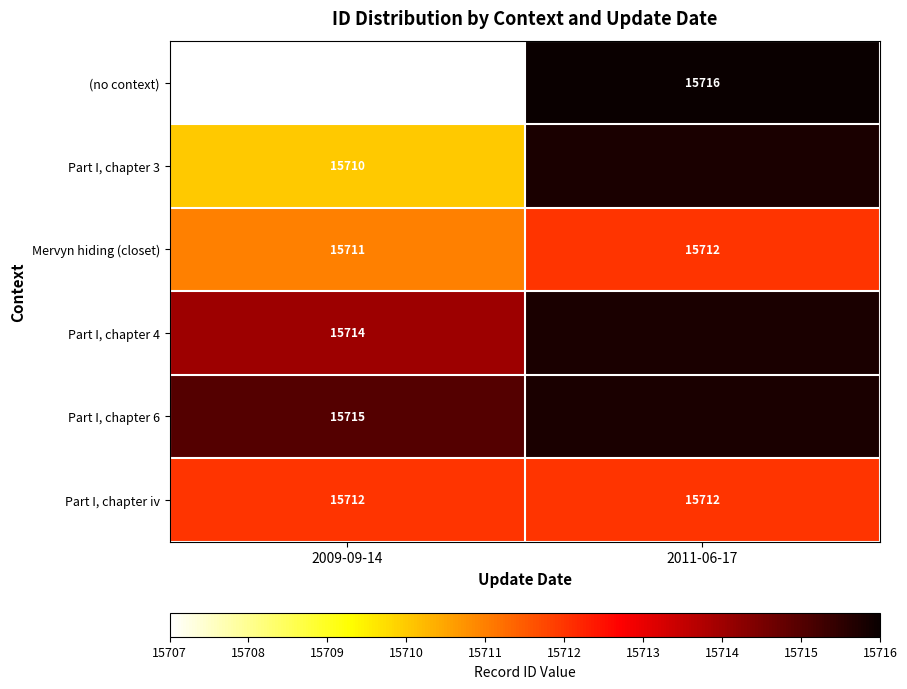

The value of Part I, chapter 6 at 2009-09-14 is 21096. True or false?

False